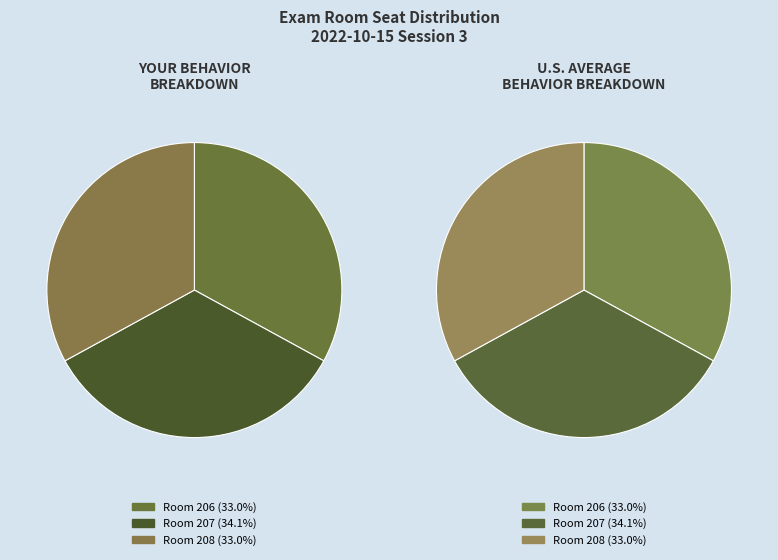

To the nearest percent, what portion does 207 represent?

34%